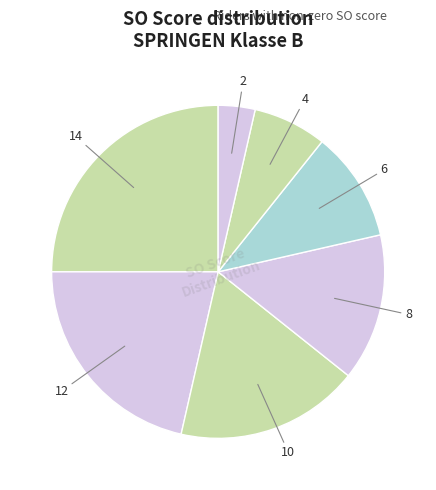

Is there any slice that represents more than half of the pie?

No